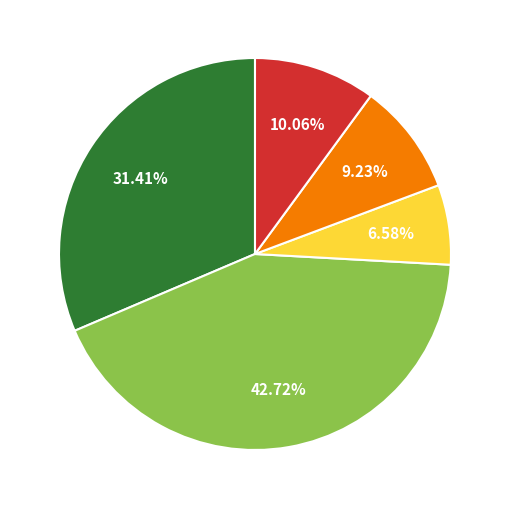

Is there a majority slice in this chart?

No